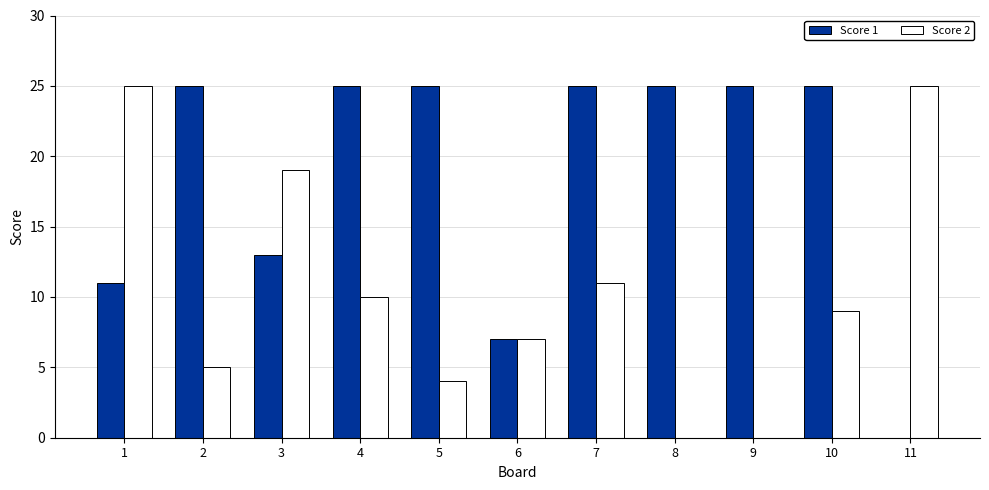

Which series changed the most between 5 and 9?

Score 2